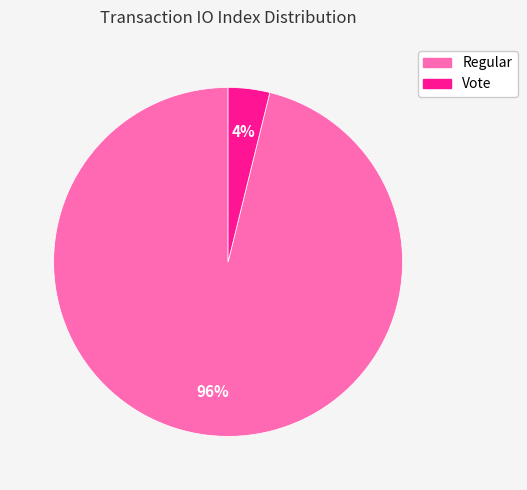

To the nearest percent, what is the difference between the Vote and Regular slice percentages?

92%